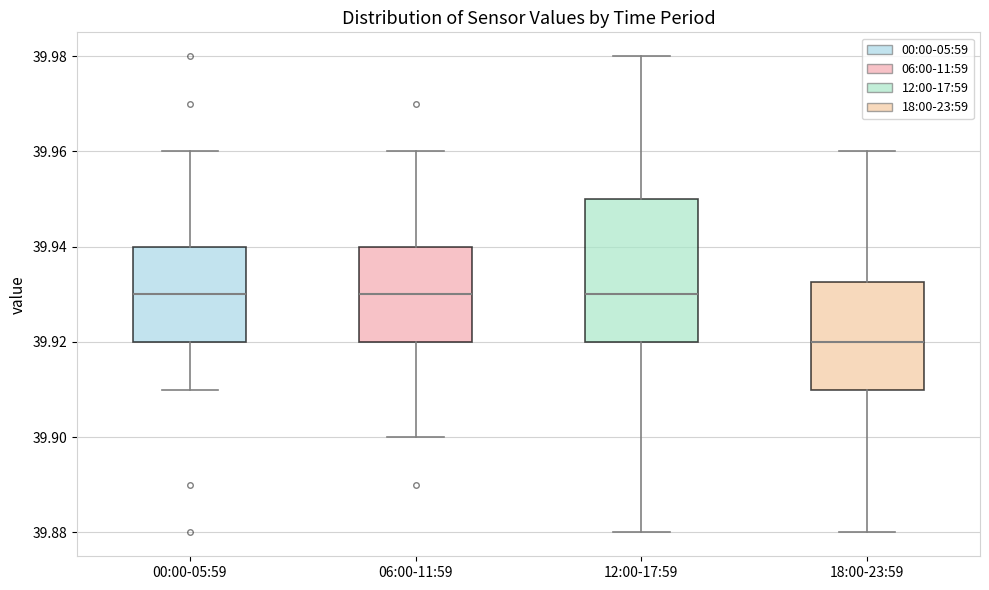

Which box's median line is the lowest?

18:00-23:59